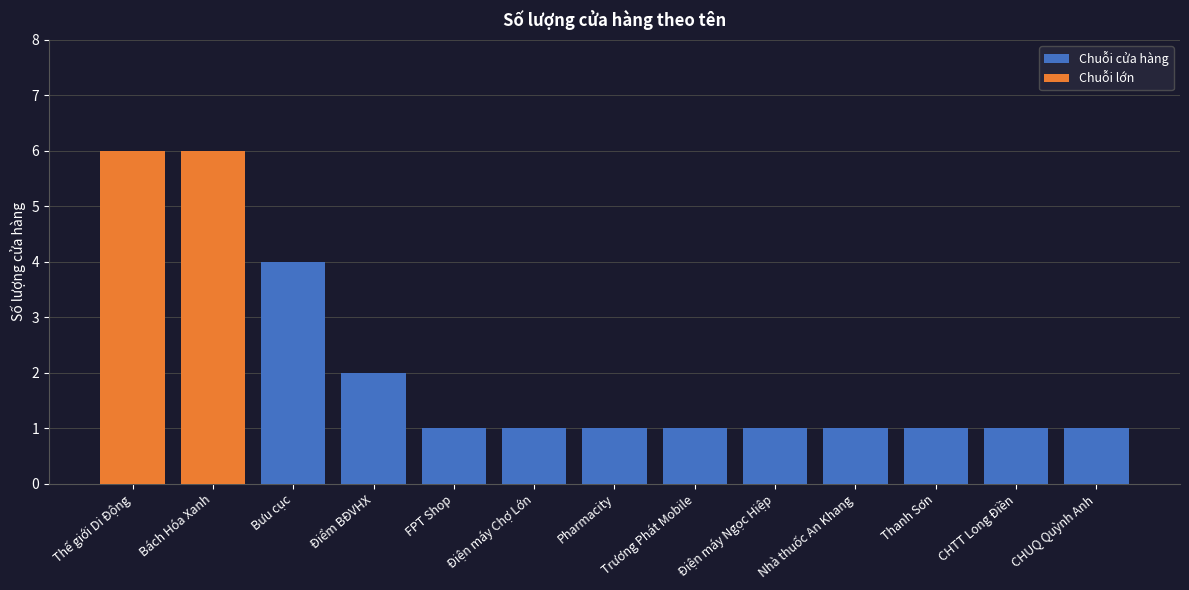

Does the chart contain stacked bars?

No